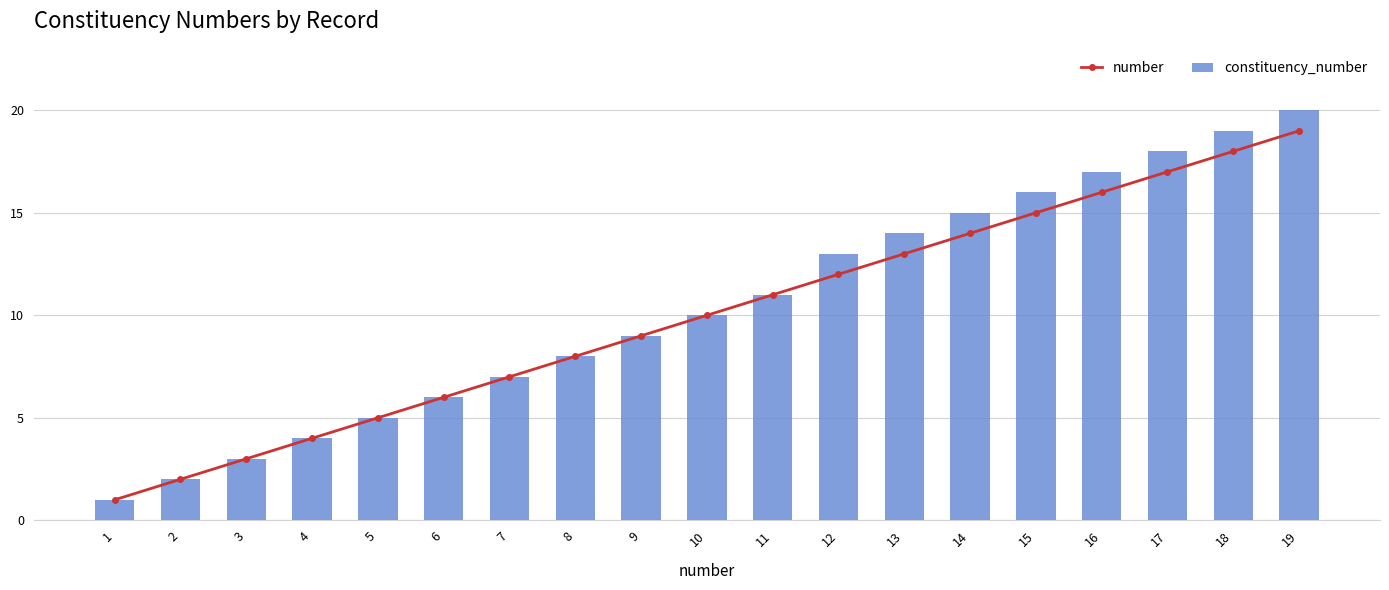

The value of number at 19 is 11. True or false?

False